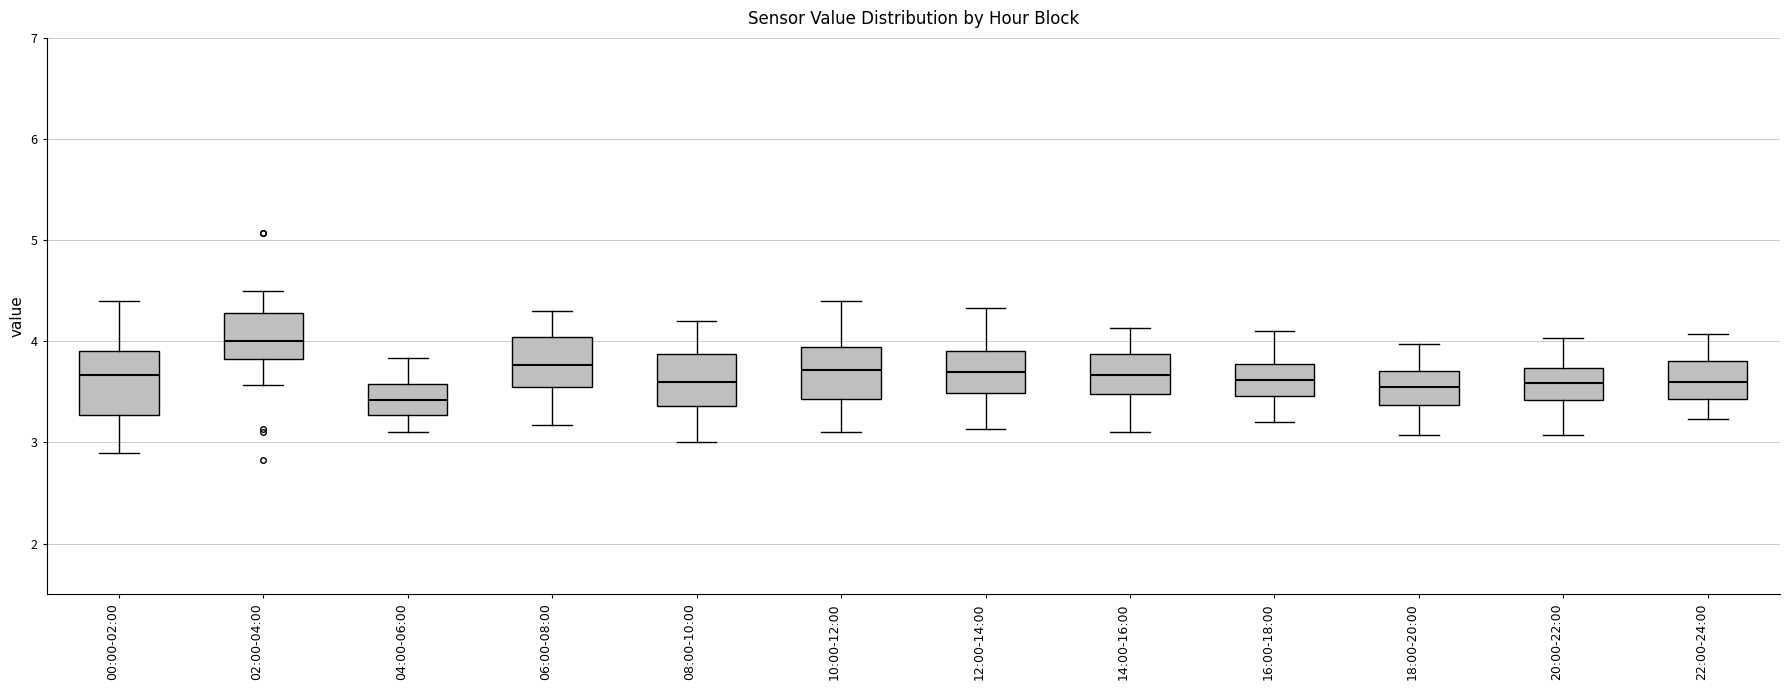

Reading left to right, read every box against the y-axis: the position of its median line, the range the box covers, and the ends of its whiskers. The values are not printed on the chart, so give them approximately, as read against the axis.

00:00-02:00: median 3.7, box 3.3 to 3.9, whiskers 2.9 to 4.4
02:00-04:00: median 4.0, box 3.8 to 4.3, whiskers 3.6 to 4.5
04:00-06:00: median 3.4, box 3.3 to 3.6, whiskers 3.1 to 3.8
06:00-08:00: median 3.8, box 3.6 to 4.0, whiskers 3.2 to 4.3
08:00-10:00: median 3.6, box 3.4 to 3.9, whiskers 3.0 to 4.2
10:00-12:00: median 3.7, box 3.4 to 3.9, whiskers 3.1 to 4.4
12:00-14:00: median 3.7, box 3.5 to 3.9, whiskers 3.1 to 4.3
14:00-16:00: median 3.7, box 3.5 to 3.9, whiskers 3.1 to 4.1
16:00-18:00: median 3.6, box 3.5 to 3.8, whiskers 3.2 to 4.1
18:00-20:00: median 3.6, box 3.4 to 3.7, whiskers 3.1 to 4.0
20:00-22:00: median 3.6, box 3.4 to 3.7, whiskers 3.1 to 4.0
22:00-24:00: median 3.6, box 3.4 to 3.8, whiskers 3.2 to 4.1